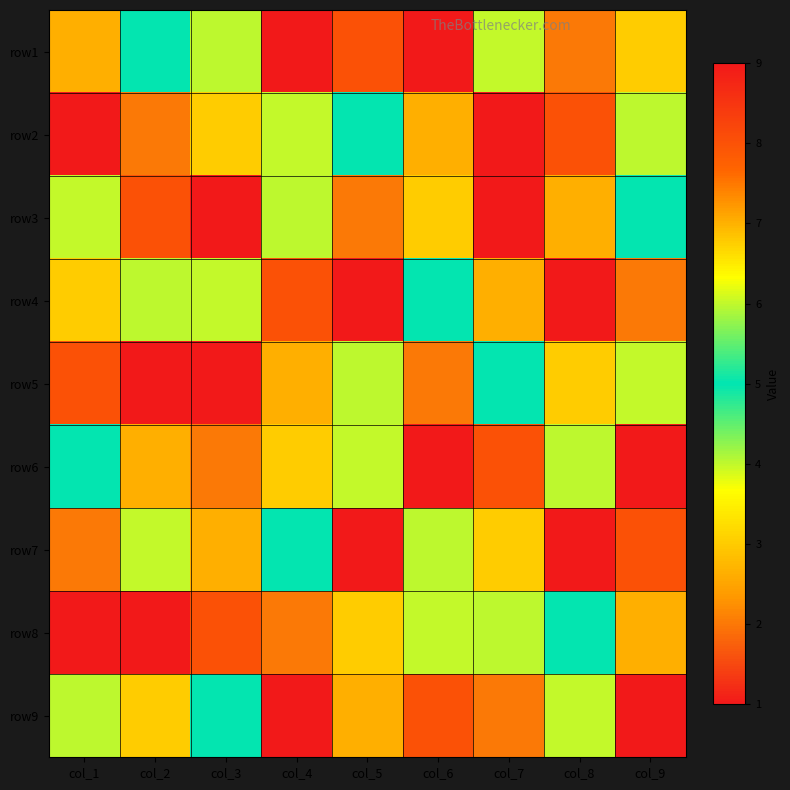

At which category is the sum across all series the highest?

col_1